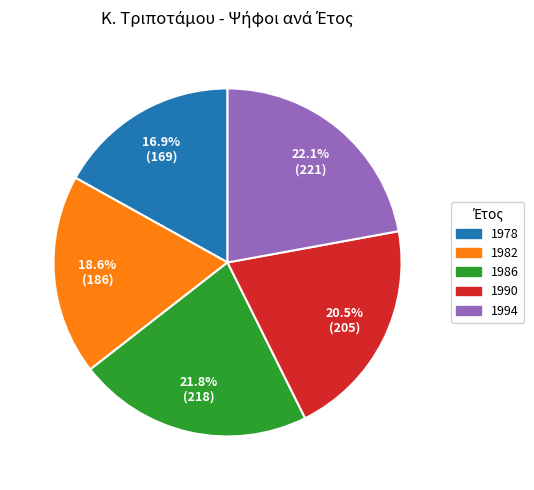

What is the smallest slice in the pie chart?

1978